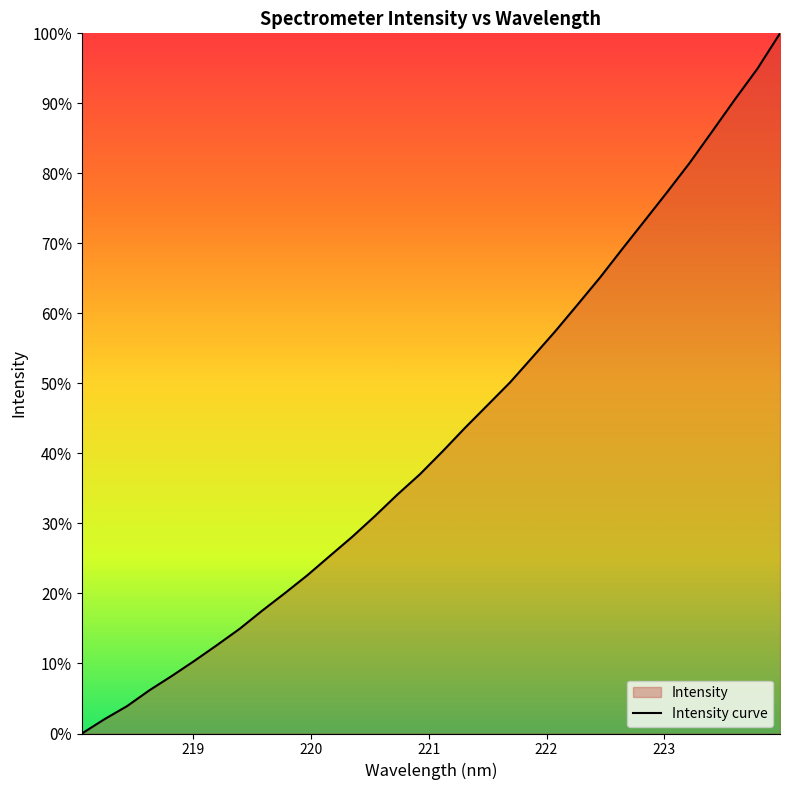

List the labels in order of value, smallest first.

218.0596, 218.2508, 218.442, 218.6332, 218.8244, 219.0156, 219.2067, 219.3979, 219.589, 219.7801, 219.9712, 220.1623, 220.3533, 220.5444, 220.7354, 220.9264, 221.1174, 221.3083, 221.4993, 221.6902, 221.8812, 222.0721, 222.263, 222.4538, 222.6447, 222.8355, 223.0264, 223.2172, 223.408, 223.5987, 223.7895, 223.9802